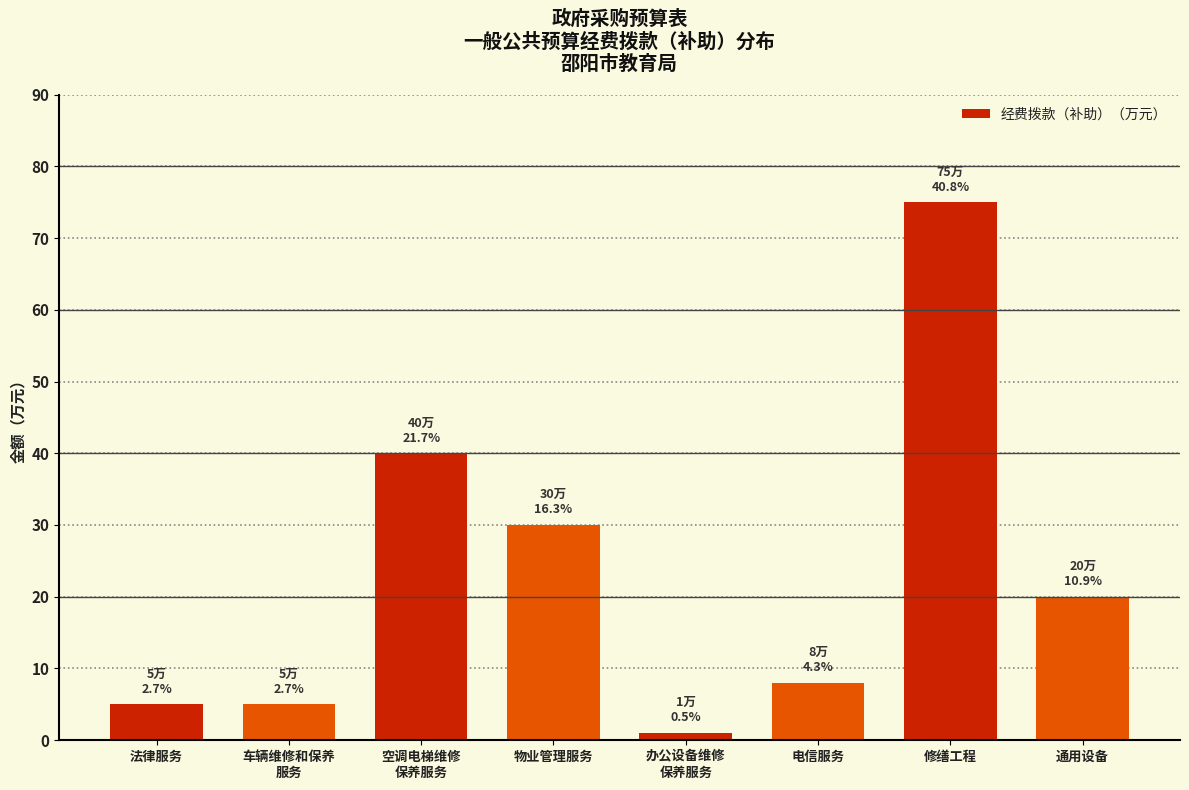

Reading left to right, list all the values displayed in this chart.

5	5	40	30	1	8	75	20